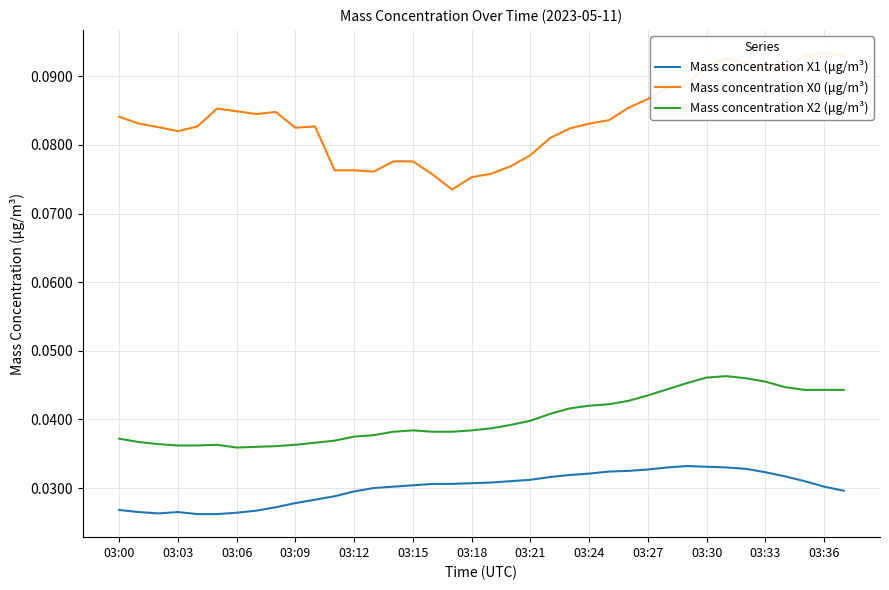

What is the spread (max minus min) of values at 32?

0.1